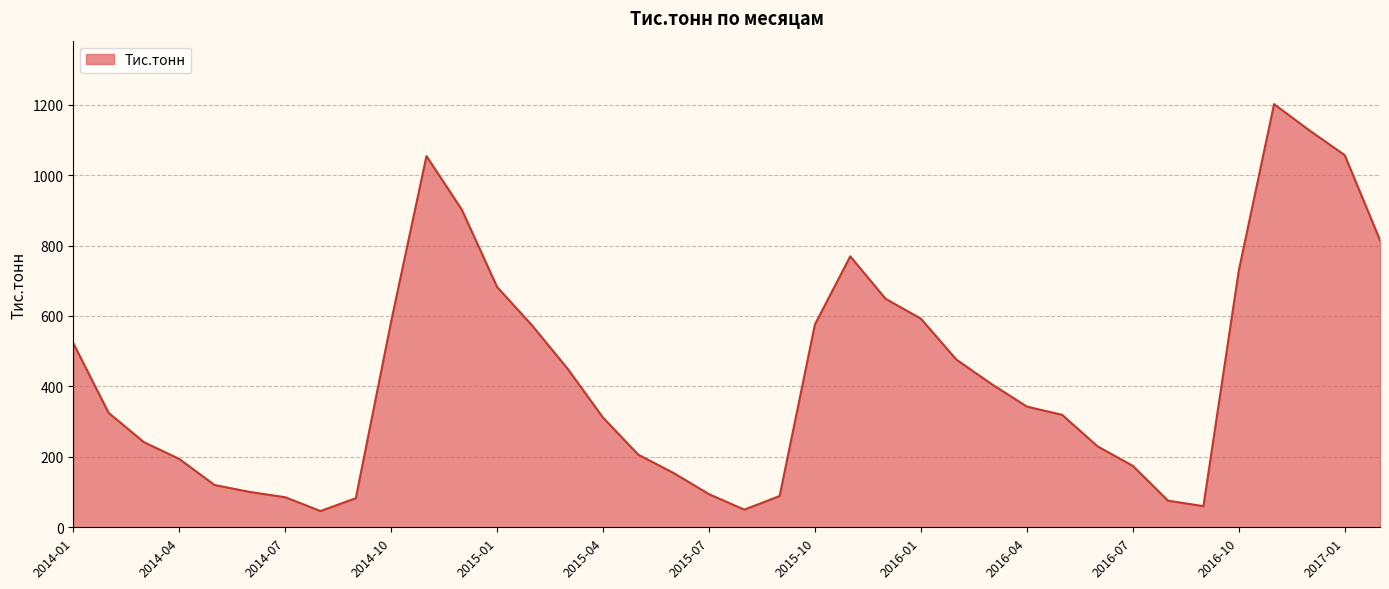

What is the difference between the maximum and minimum values?

1155.4